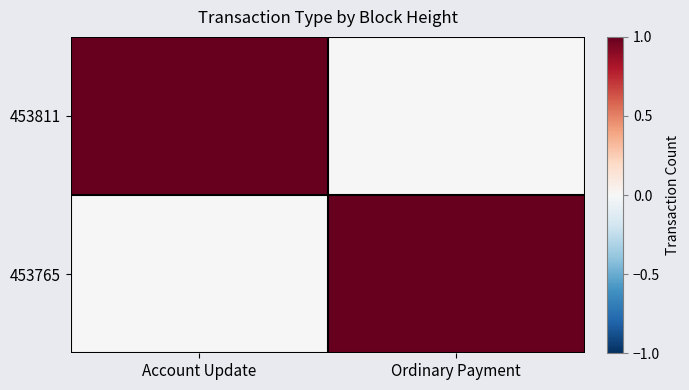

Count the number of categories in the chart.

2